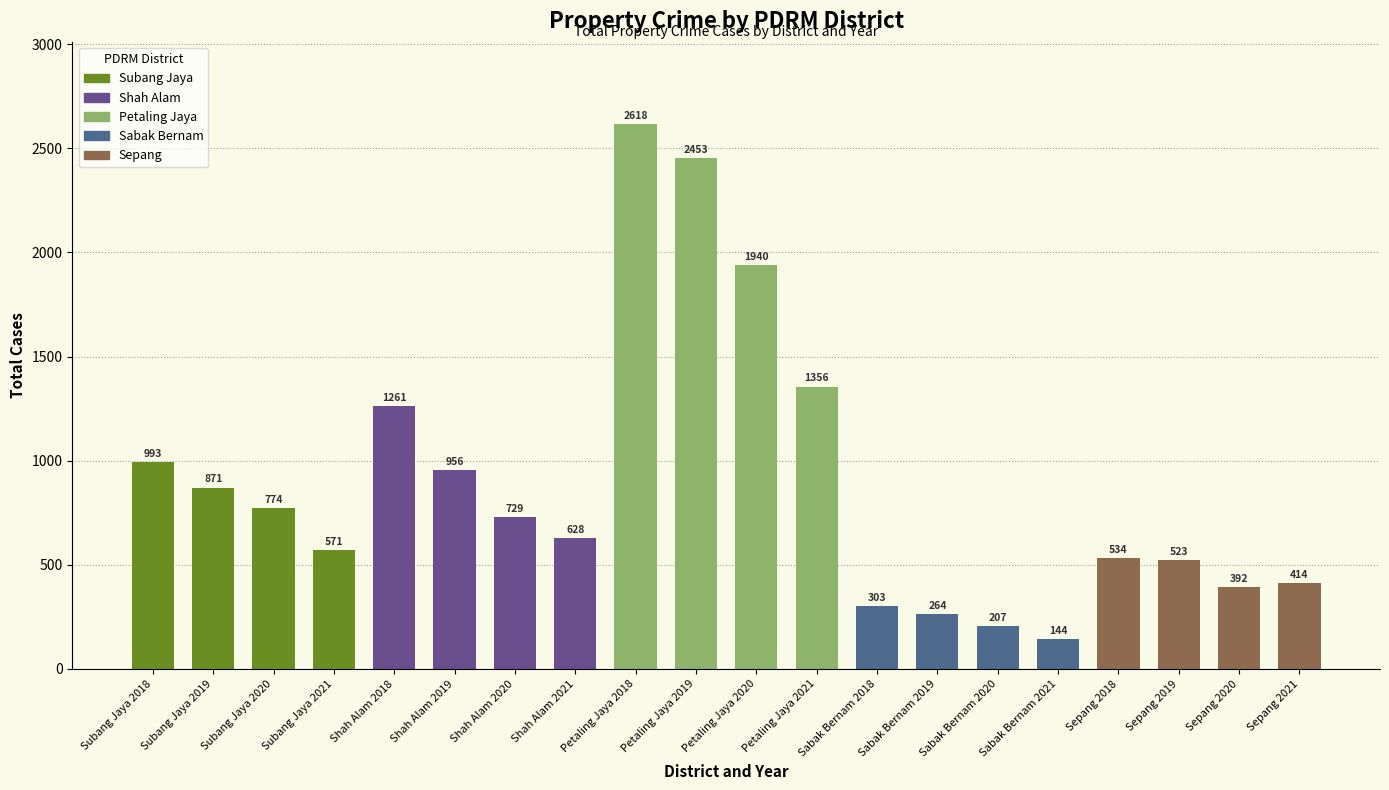

What is the smallest value displayed?

144